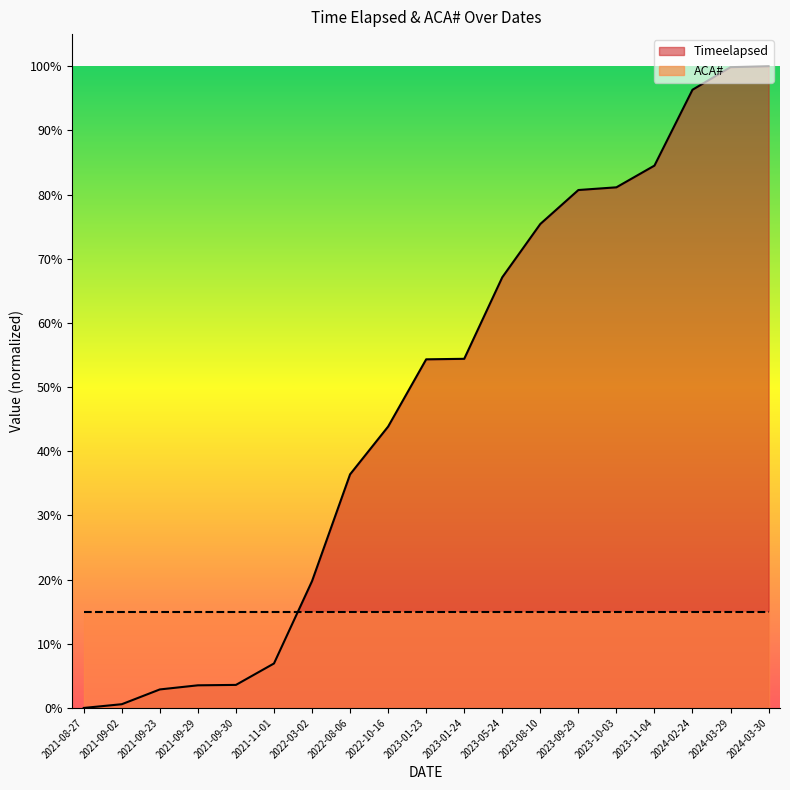

What is the change in value from 2021-08-27 to 2023-11-04?

+84.5